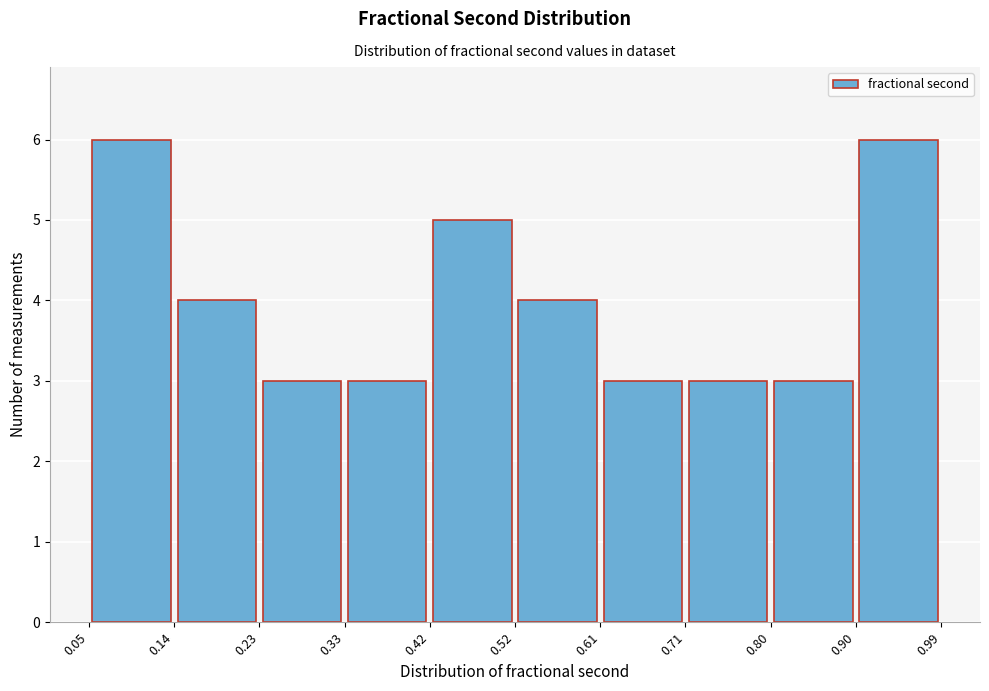

What is the height of the bar covering 0.05 to 0.14 on the x-axis? The values are not printed on the chart, so give them approximately, as read against the axis.

6